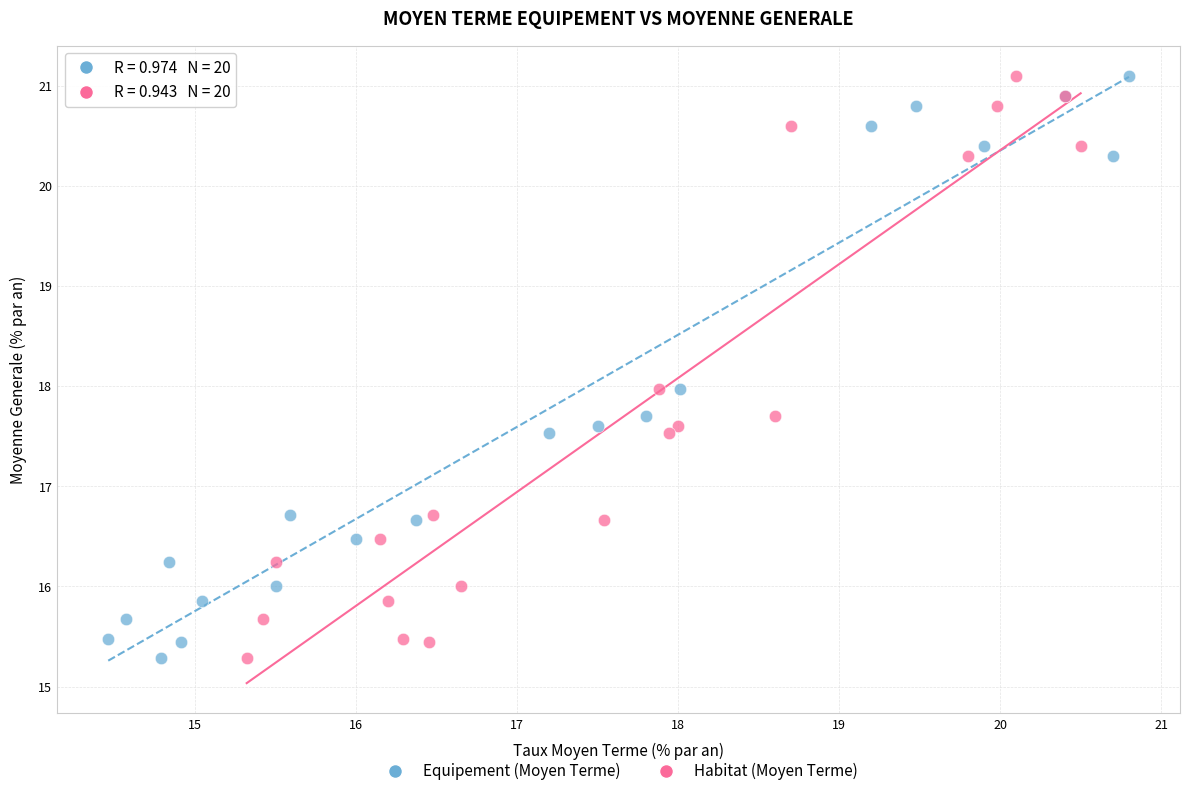

What are all the series names shown in the legend?

Equipement (Moyen Terme), Habitat (Moyen Terme)